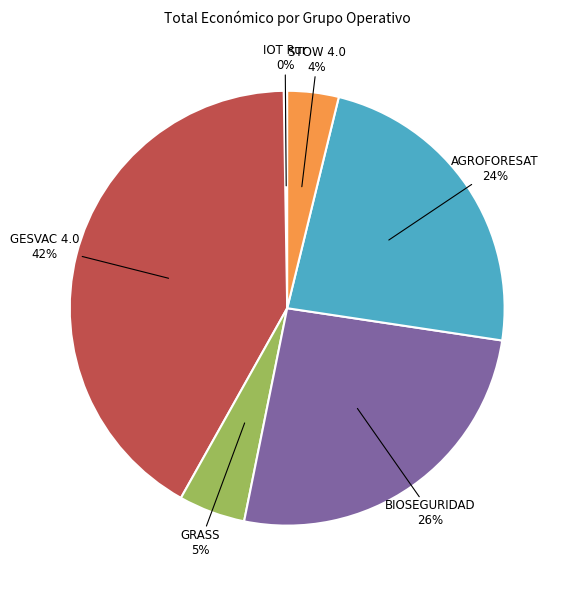

Is there any slice that represents more than half of the pie?

No